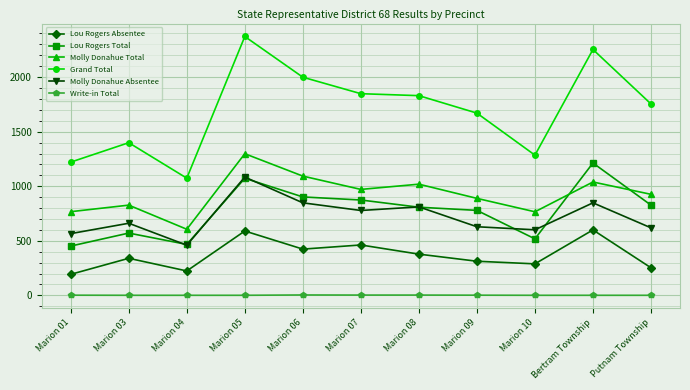

What is the difference between the Molly Donahue Total values at Marion 07 and Marion 05?

327